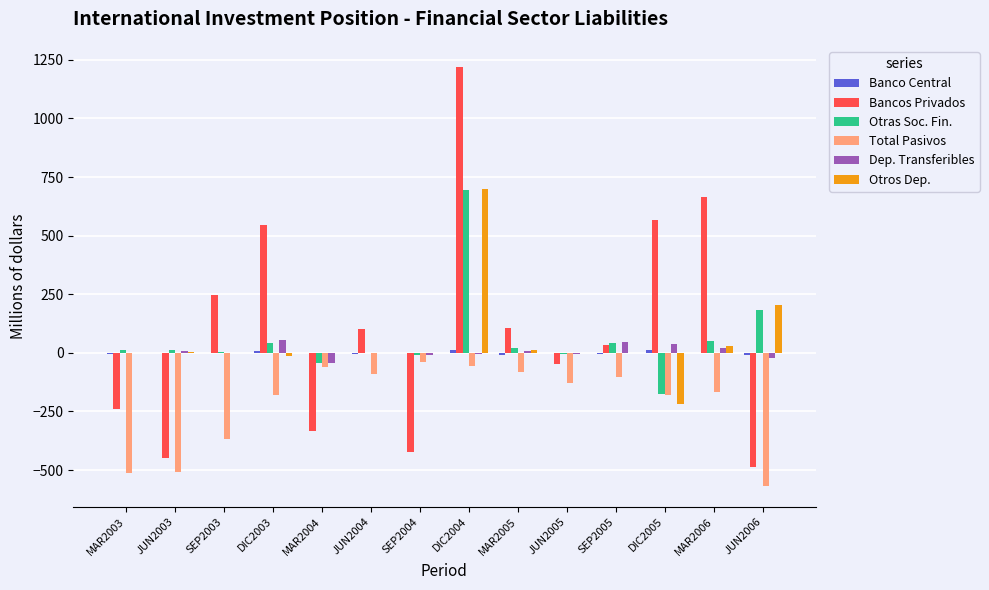

Which series changed the most between JUN2003 and MAR2006?

Bancos Privados